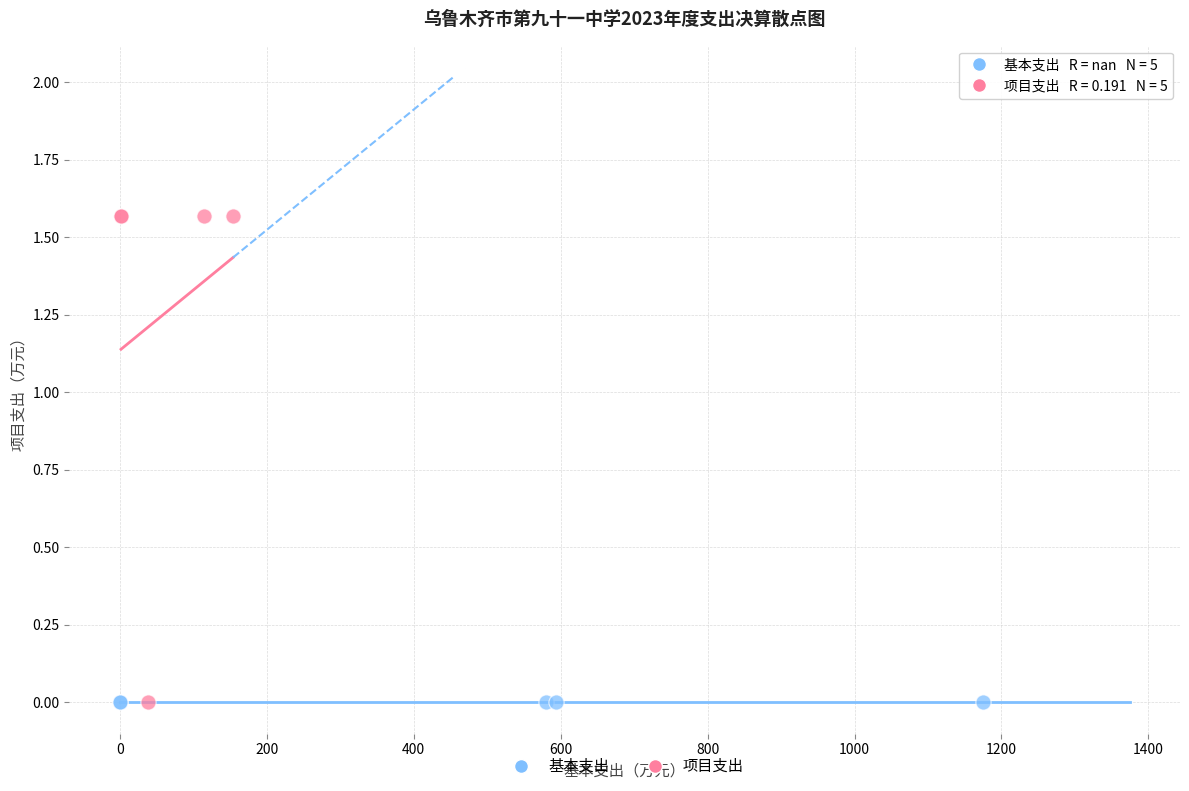

Which series reaches the maximum Y coordinate?

项目支出